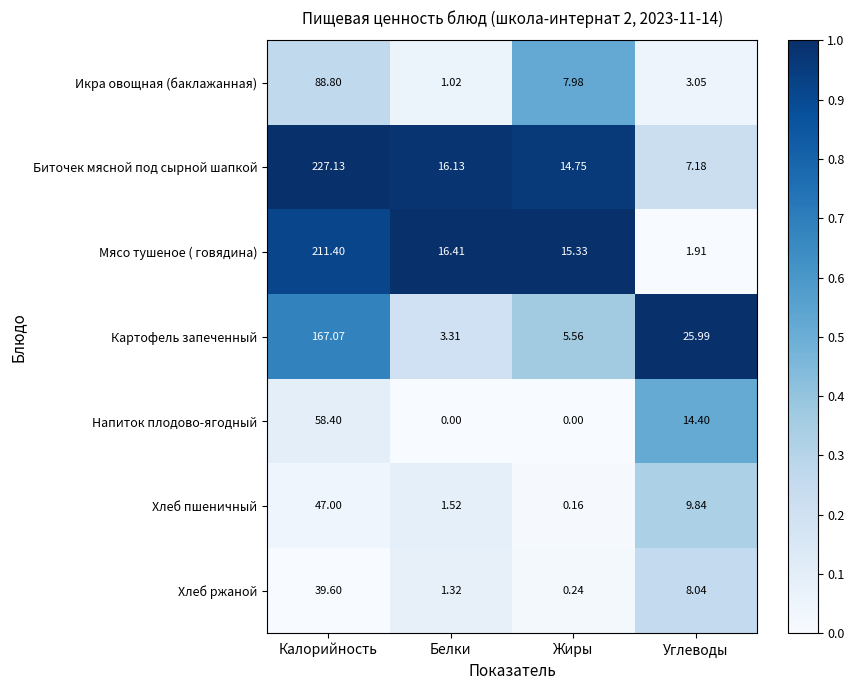

At Белки, list the series in order from smallest to largest.

Напиток плодово-ягодный, Икра овощная (баклажанная), Хлеб ржаной, Хлеб пшеничный, Картофель запеченный, Биточек мясной под сырной шапкой, Мясо тушеное ( говядина)